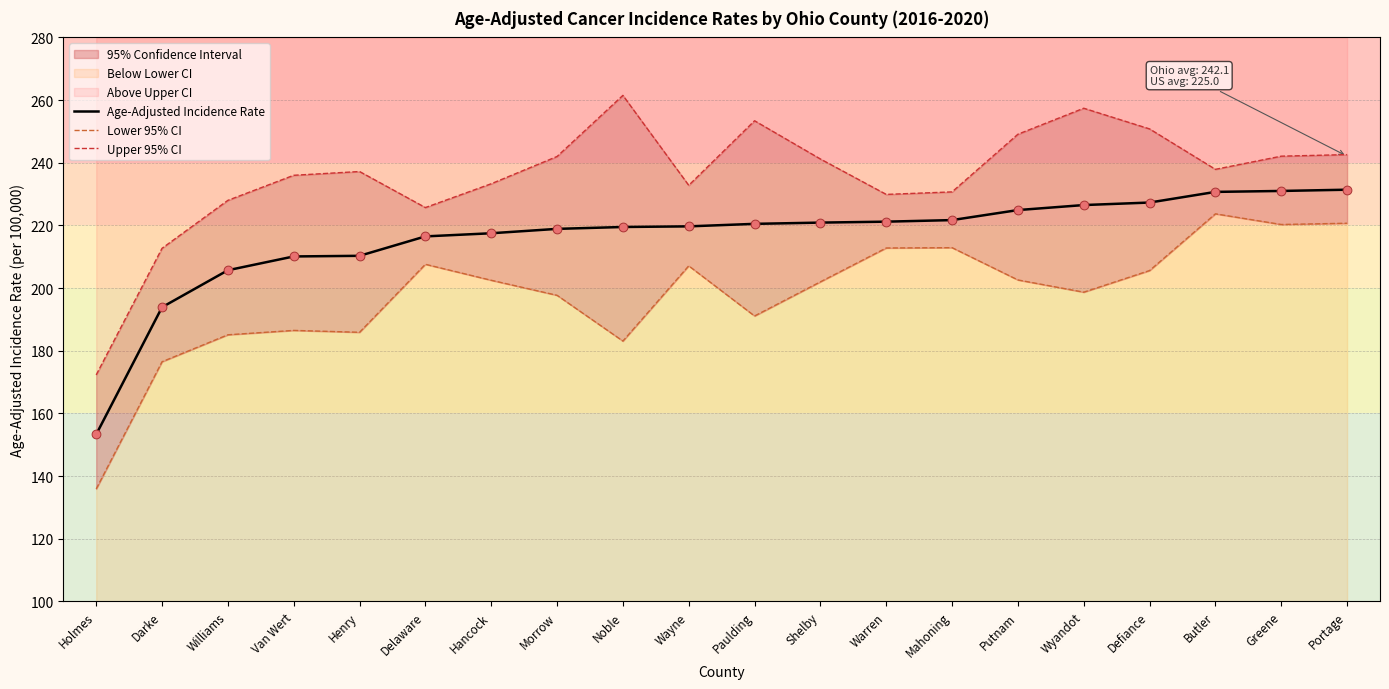

Which series contains the lowest Y value?

Lower 95% CI